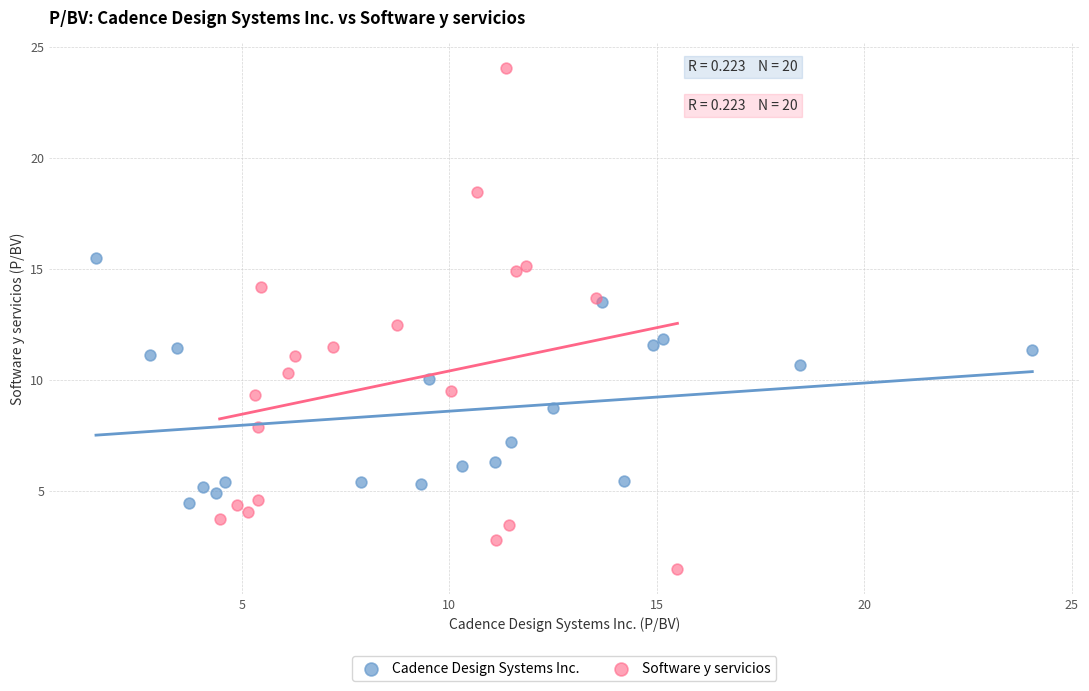

Which series contains the lowest Y value?

Software y servicios